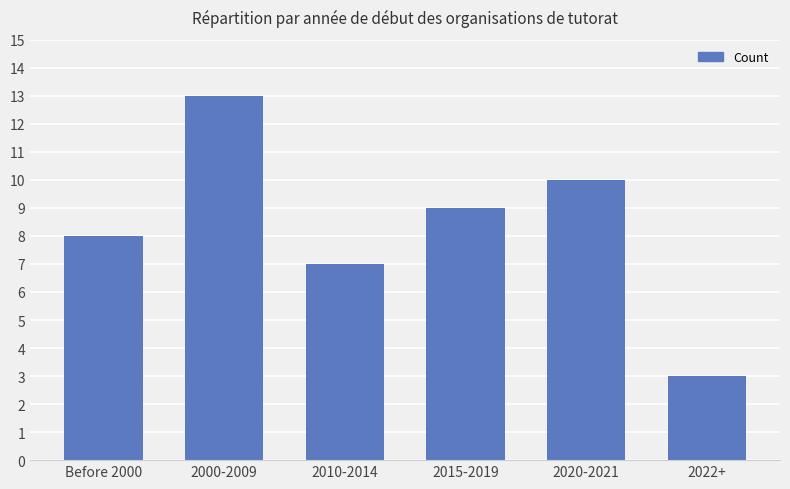

What is the ratio of the value at 2015-2019 to the value at 2010-2014?

1.3